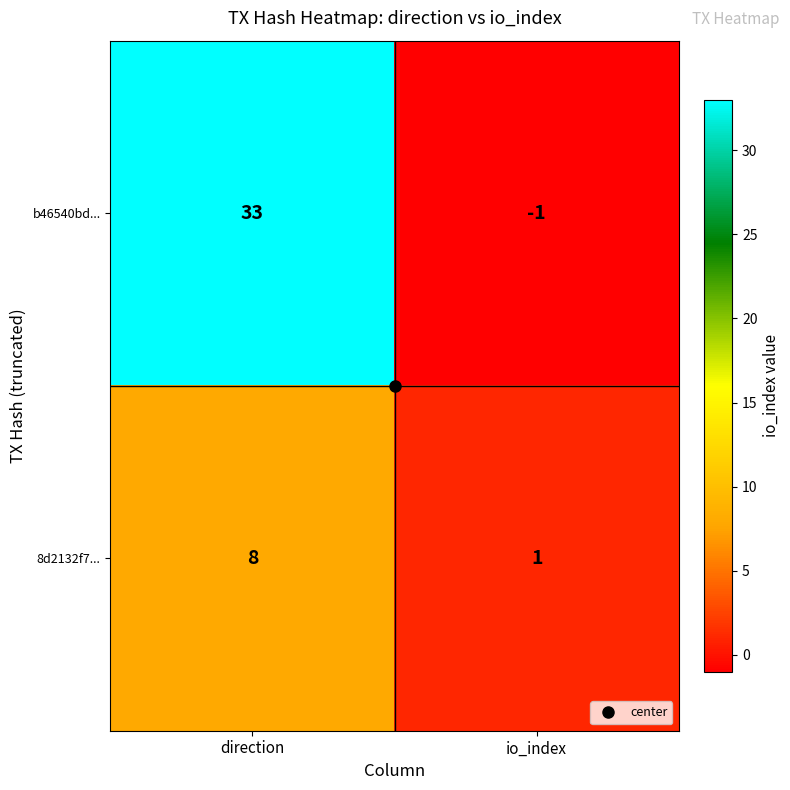

The 8d2132f7... series shows 8 at direction. True or false?

True